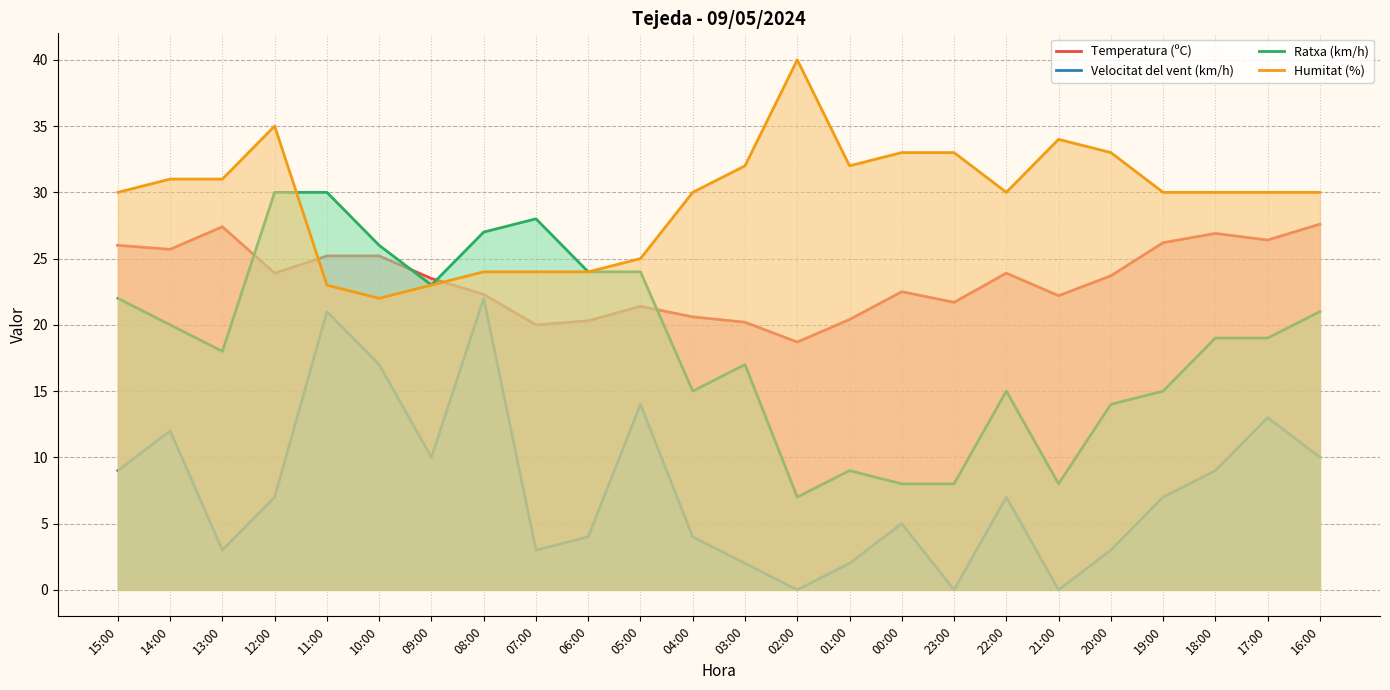

What is the label of the 10th point from the right?

01:00